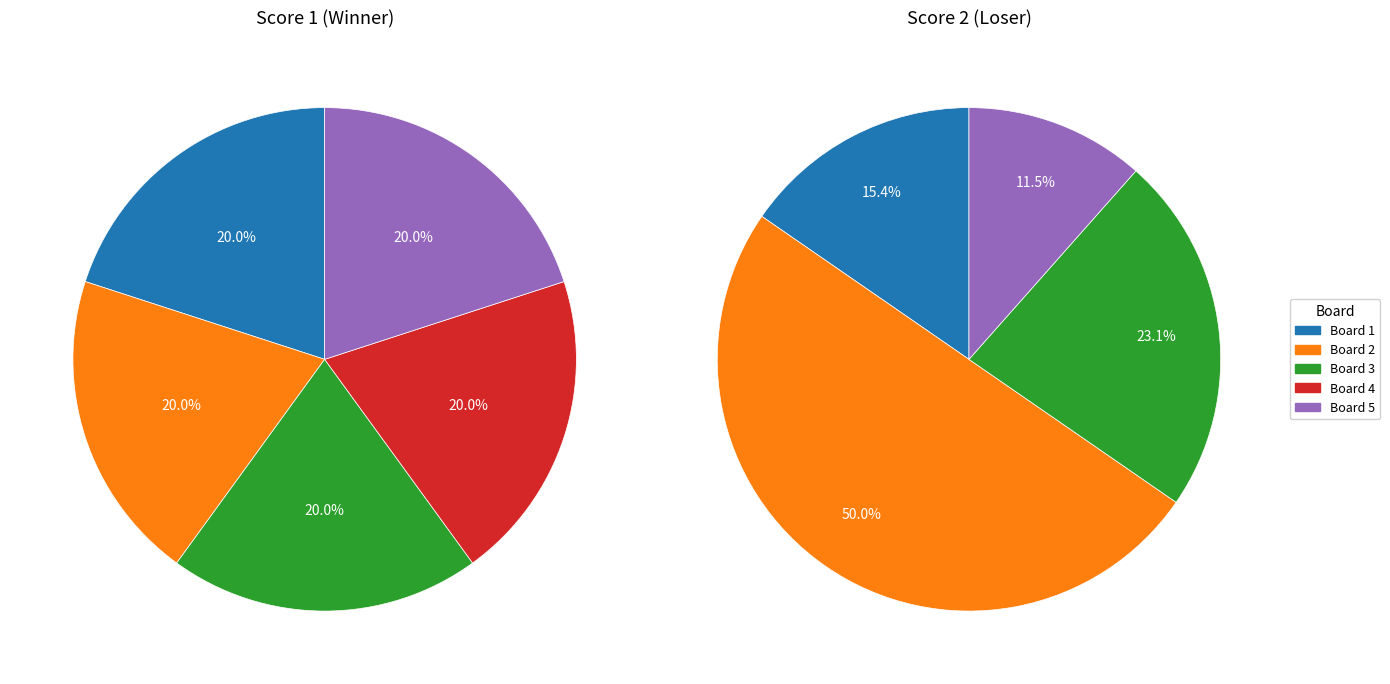

How many segments does this pie chart have?

5